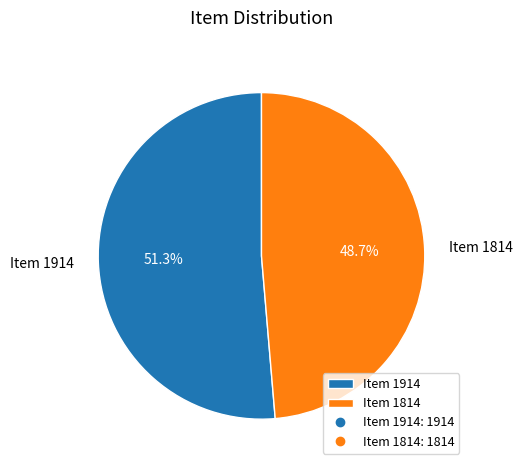

How much of the chart is everything except Item 1914?

48.7%